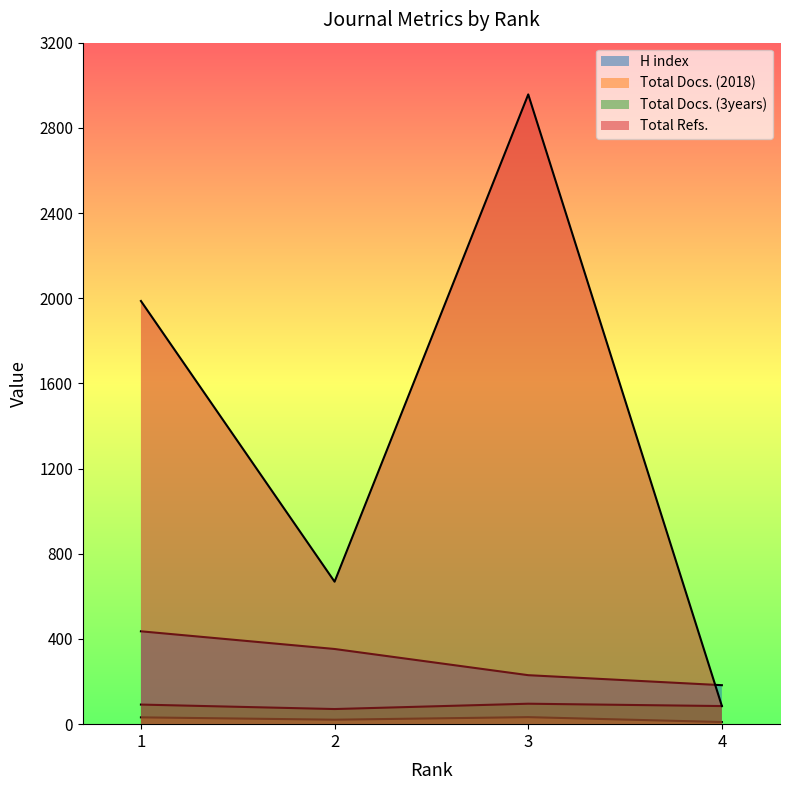

What are all the series names shown in the legend?

H index, Total Docs. (2018), Total Docs. (3years), Total Refs.